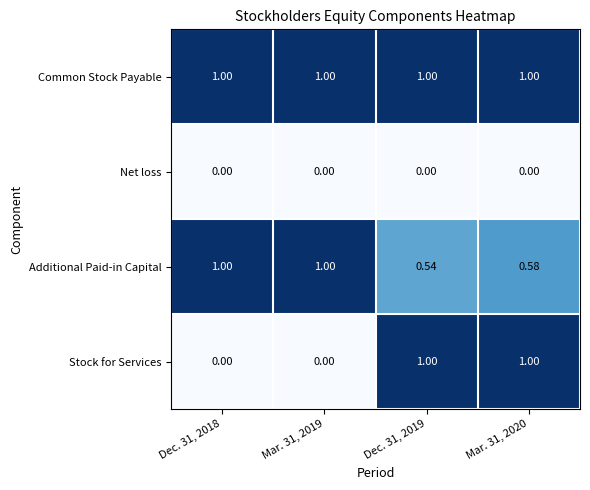

Which series has the largest total across all categories?

Common Stock Payable